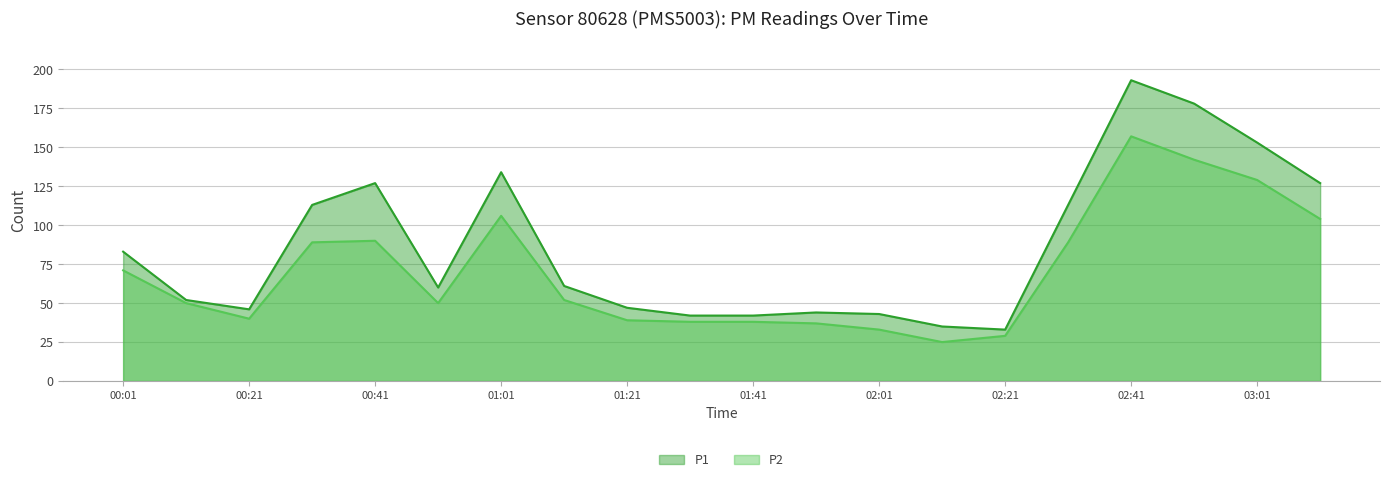

Reading left to right, transcribe all the data shown in this chart.

P1_line: 83	52	46	113	127	60	134	61	47	42	42	44	43	35	33	113	193	178	153	127
P2_line: 71	50	40	89	90	50	106	52	39	38	38	37	33	25	29	89	157	142	129	104